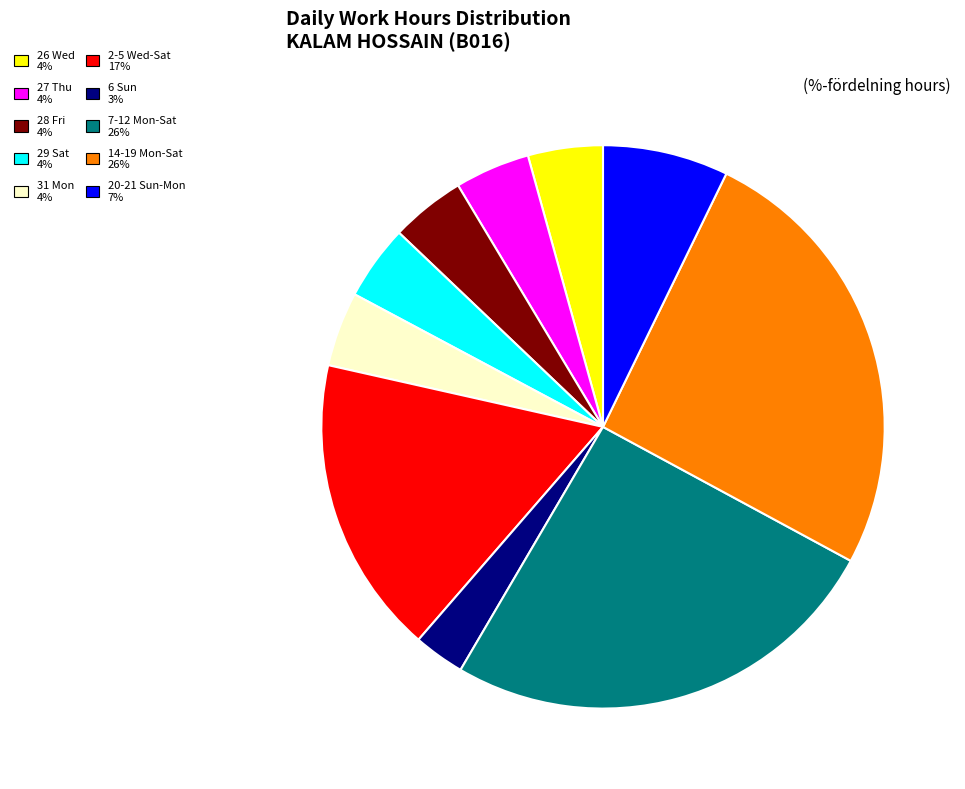

Between 29 Sat 4% and 2-5 Wed-Sat 17%, which is larger?

2-5 Wed-Sat 17%